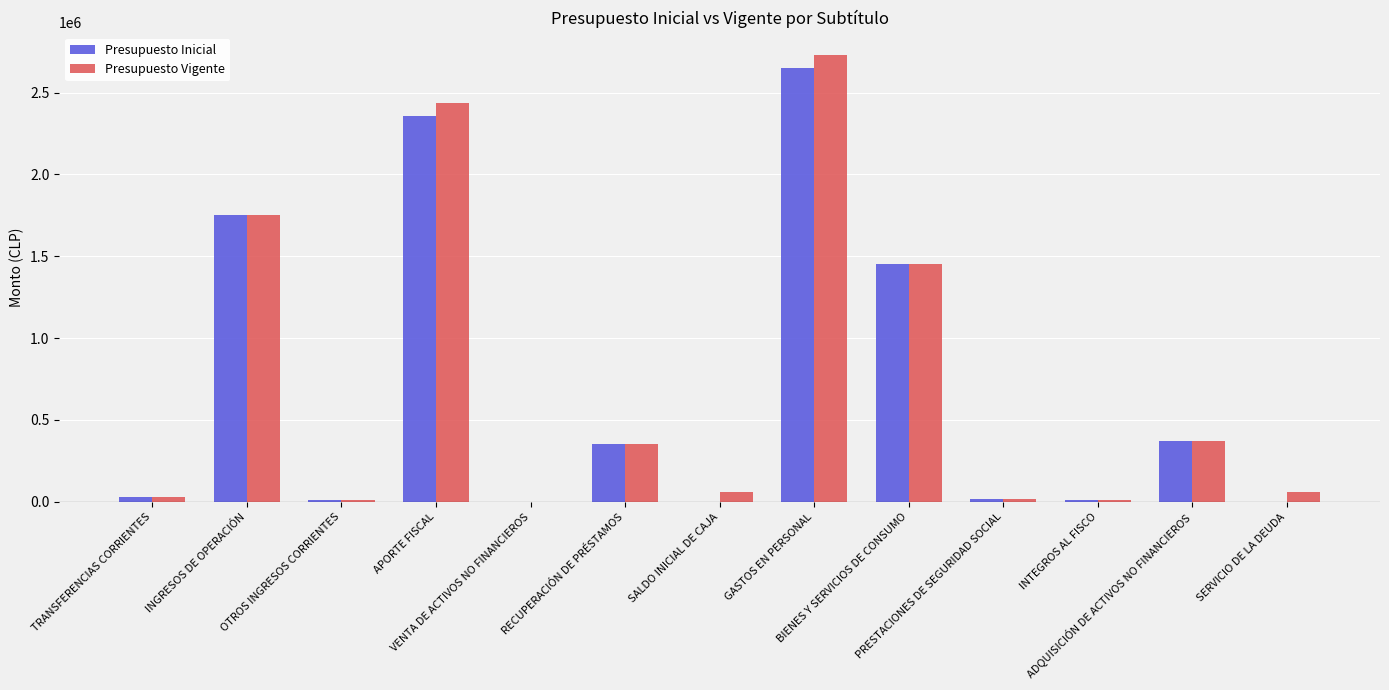

How many groups of bars are there?

13